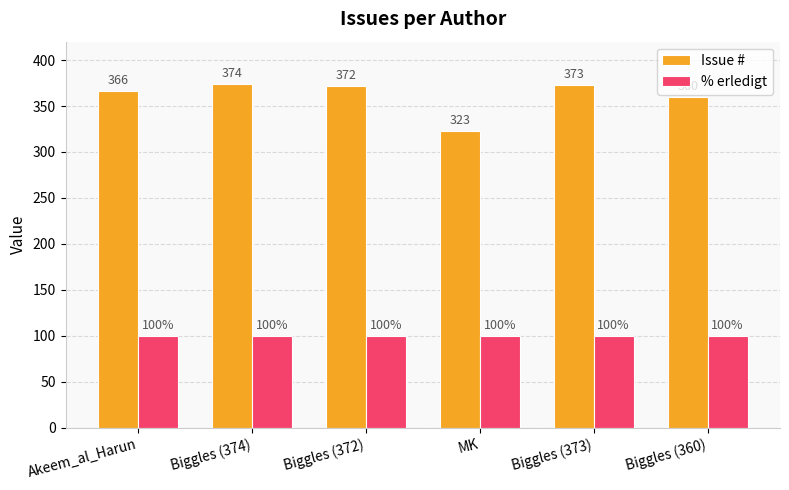

Rank the series by their maximum value, from lowest to highest.

% erledigt, Issue #